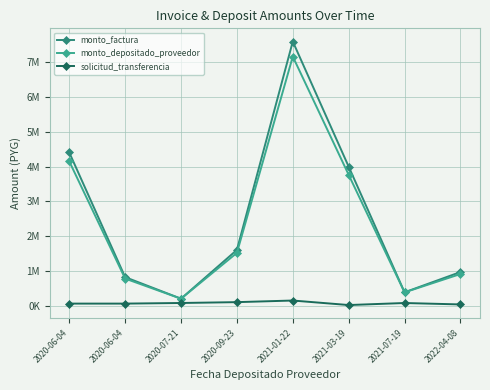

What is the difference between the solicitud_transferencia values at 2020-07-21 and 2021-01-22?

70966